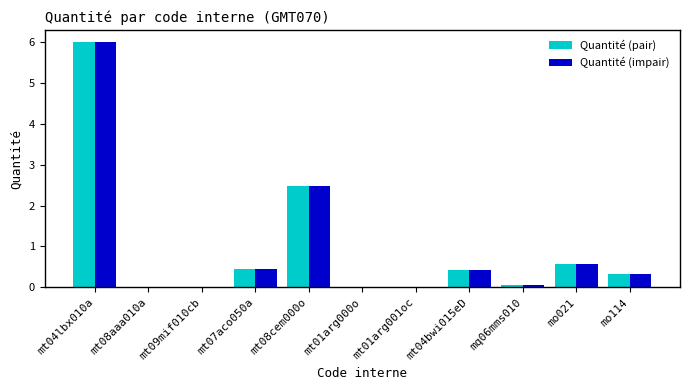

What is the greatest value displayed?

6.0